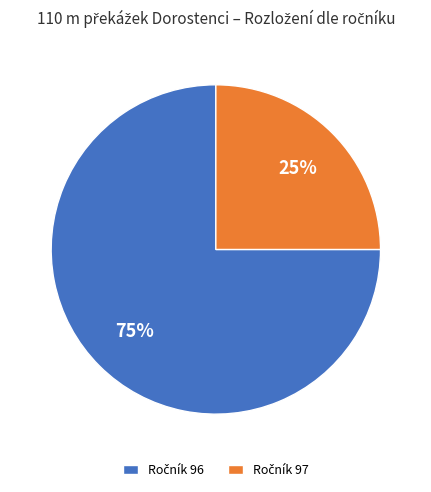

Is there any slice that represents more than half of the pie?

Yes